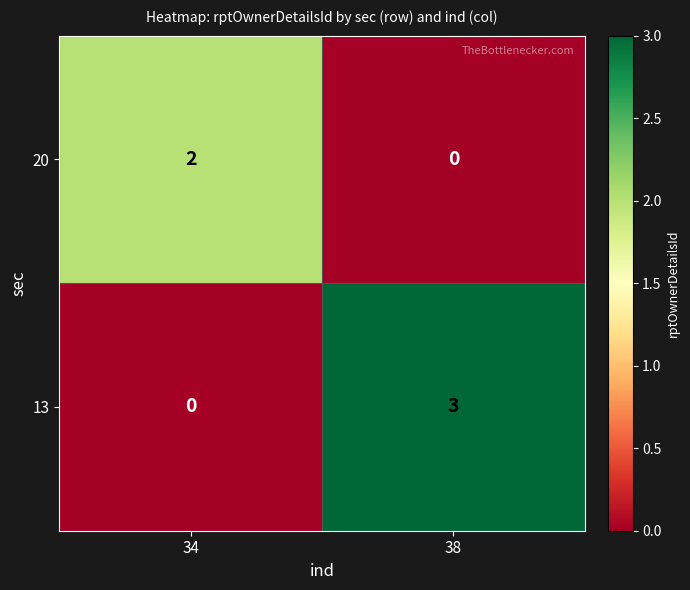

Rank the series at 34 from lowest to highest value.

13, 20